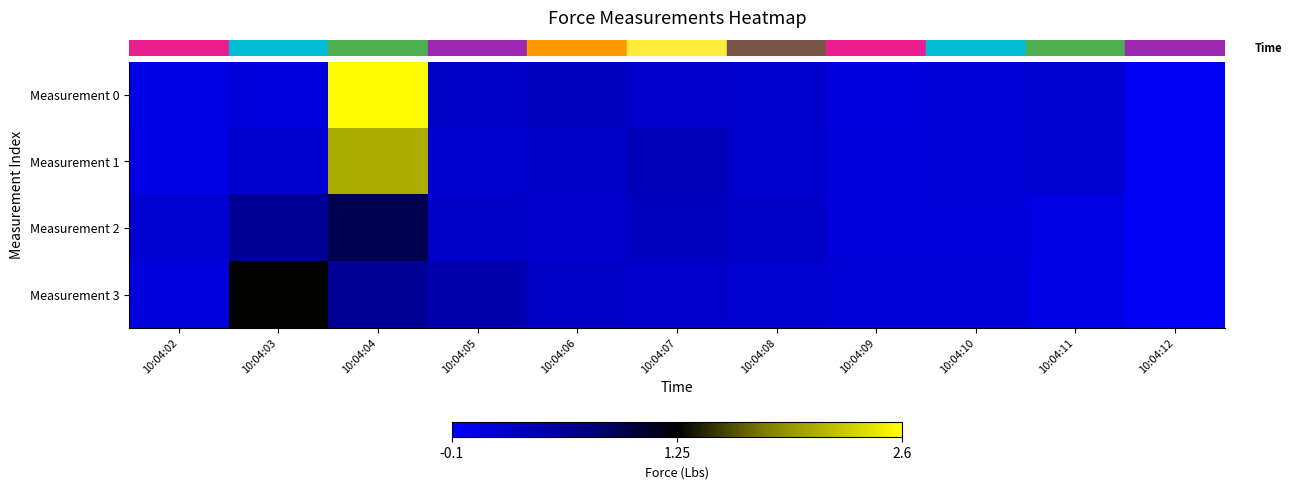

What is the difference between the highest and lowest values at 10:04:07?

0.1